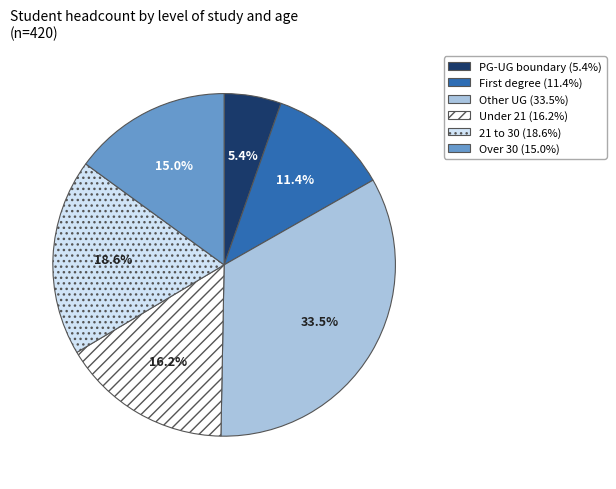

Does any single category account for the majority?

No